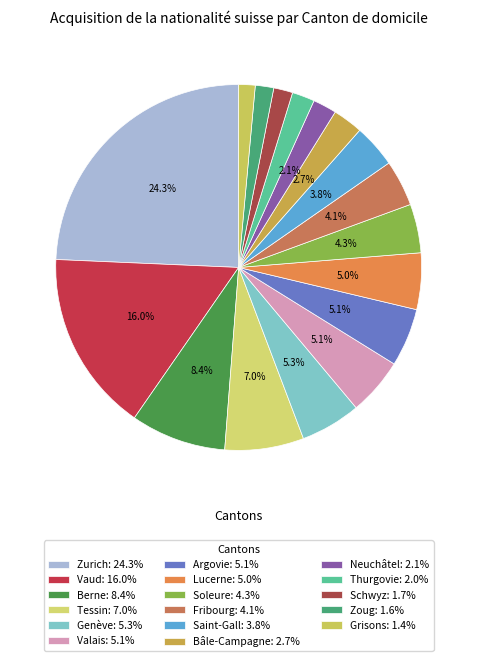

To the nearest percent, what is the average slice percentage?

6%